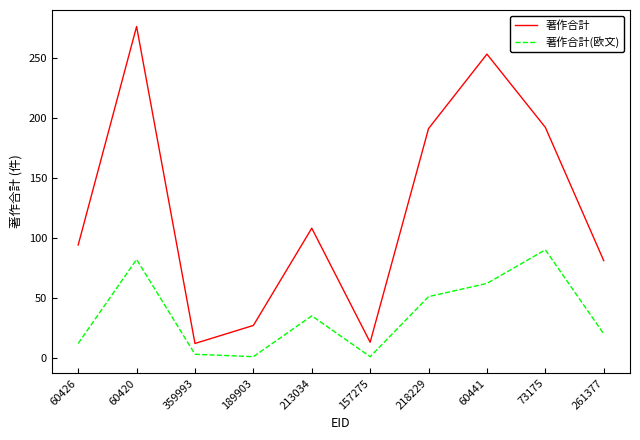

Does the chart have visible grid lines?

No